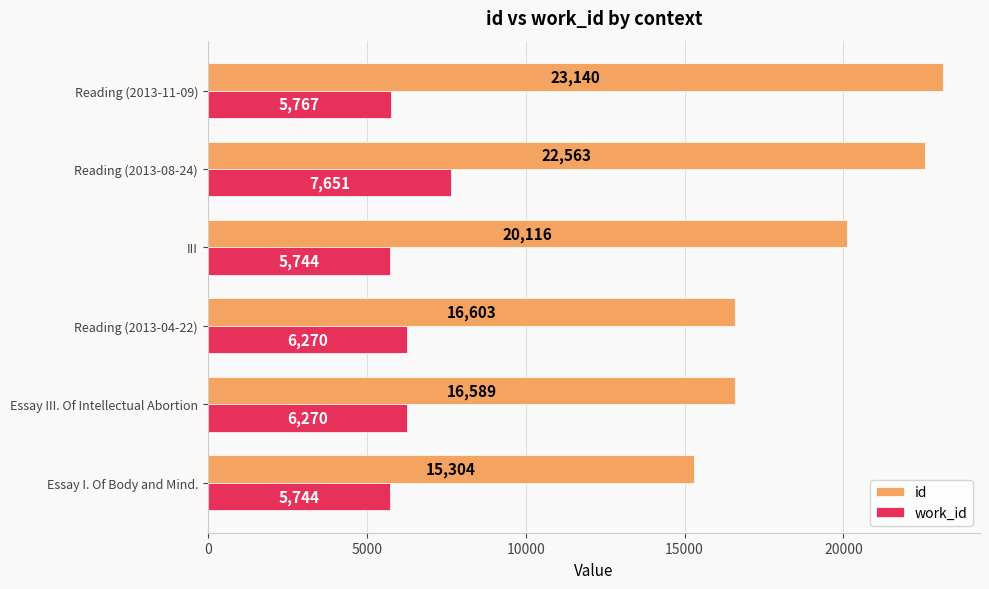

What is the approximate value of work_id at Reading (2013-11-09), to the nearest 50?

5750